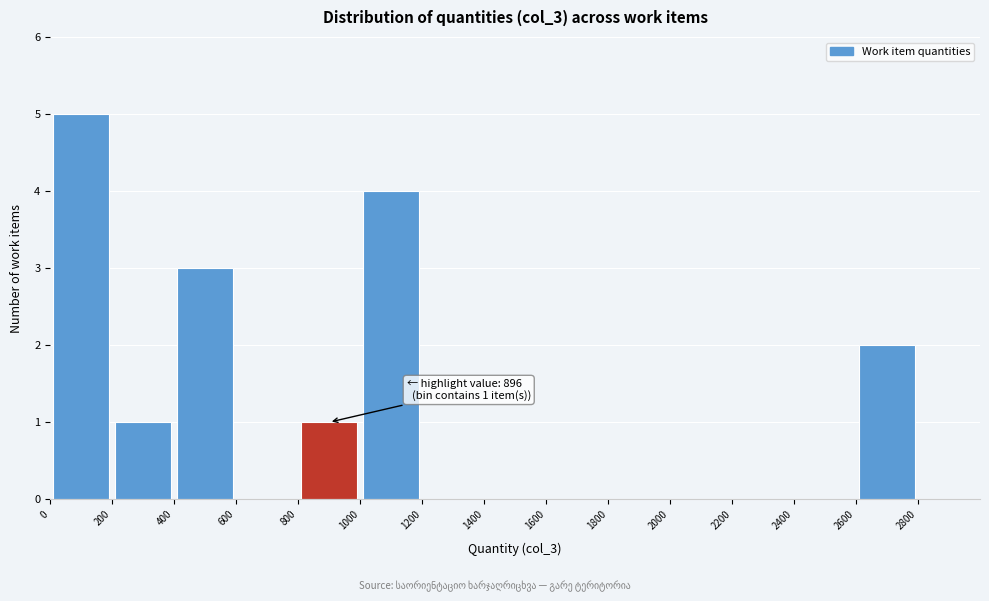

Over which range of the x-axis is the bar tallest?

0 to 200